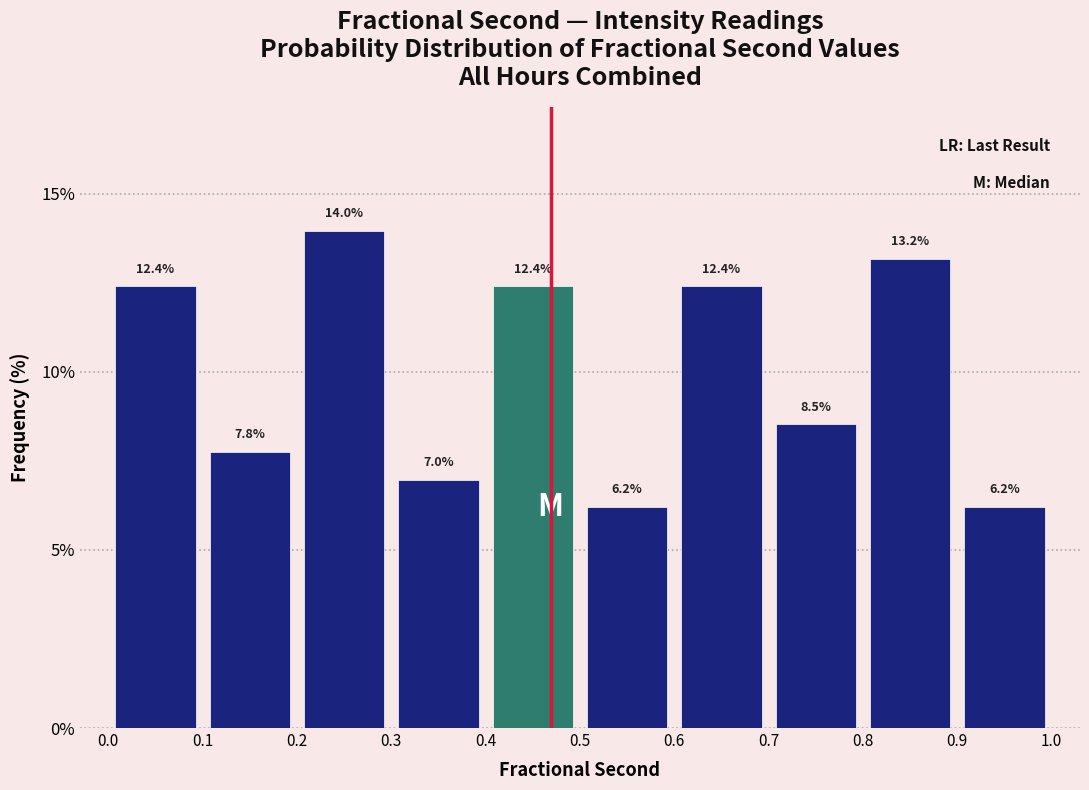

How tall is the bar that spans 0.4 to 0.5 on the x-axis?

12.4